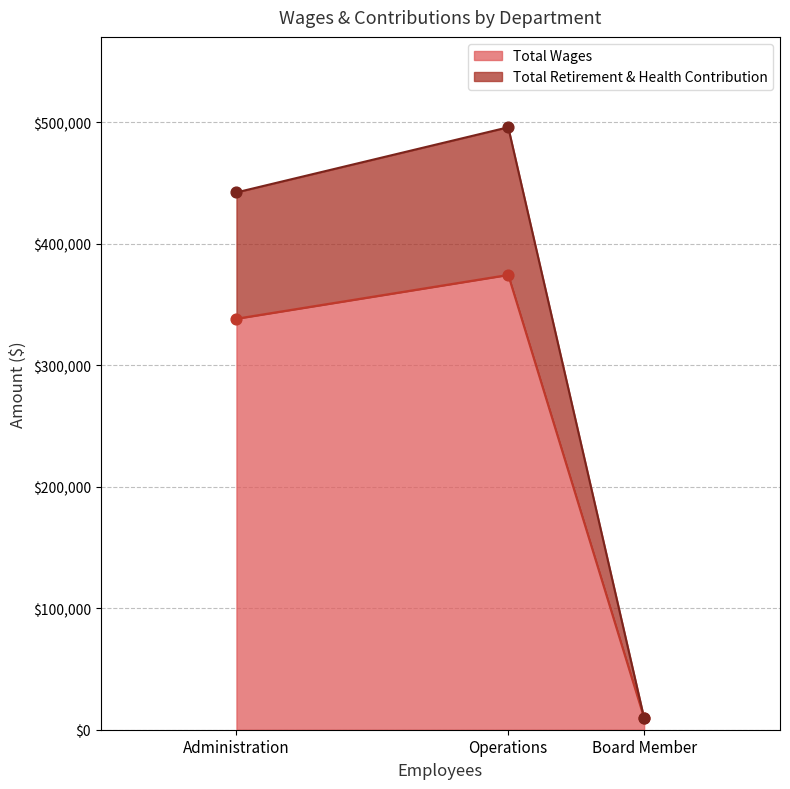

At which label is Total Wages closest to 191986?

Administration